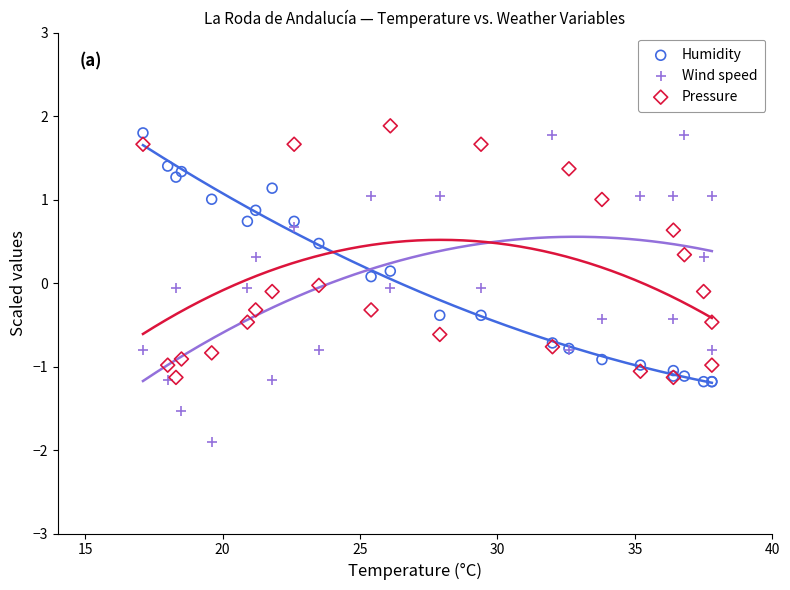

Which series reaches the minimum Y coordinate?

Wind speed